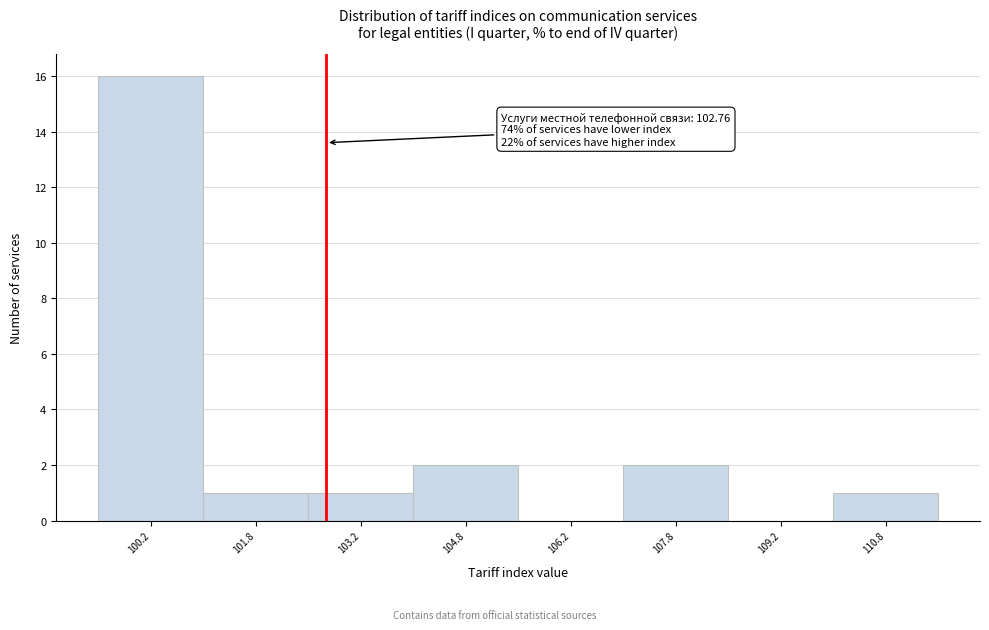

Over which range of the x-axis is the bar tallest?

99.5 to 101.0